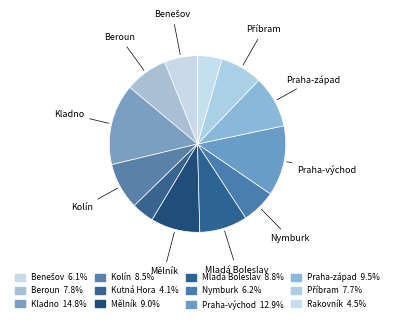

Count the number of slices in the pie.

12